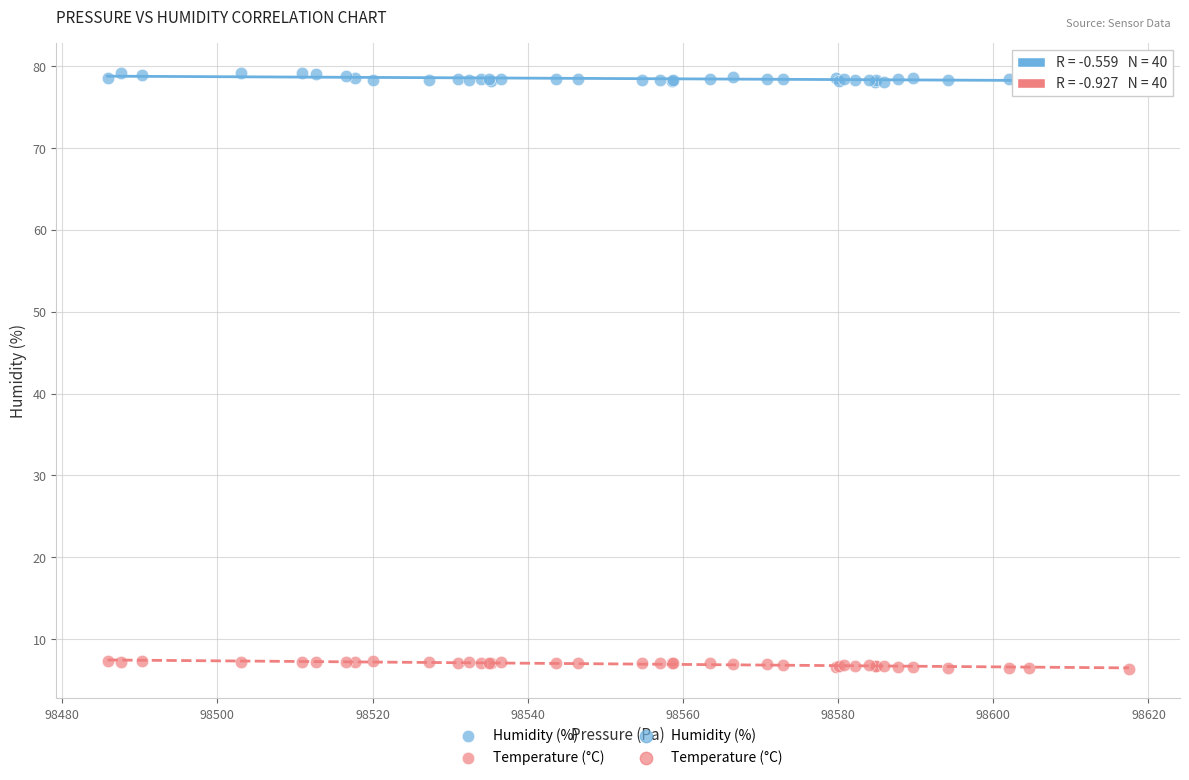

What is the X range (max minus min) for the scatter plot?

131.6